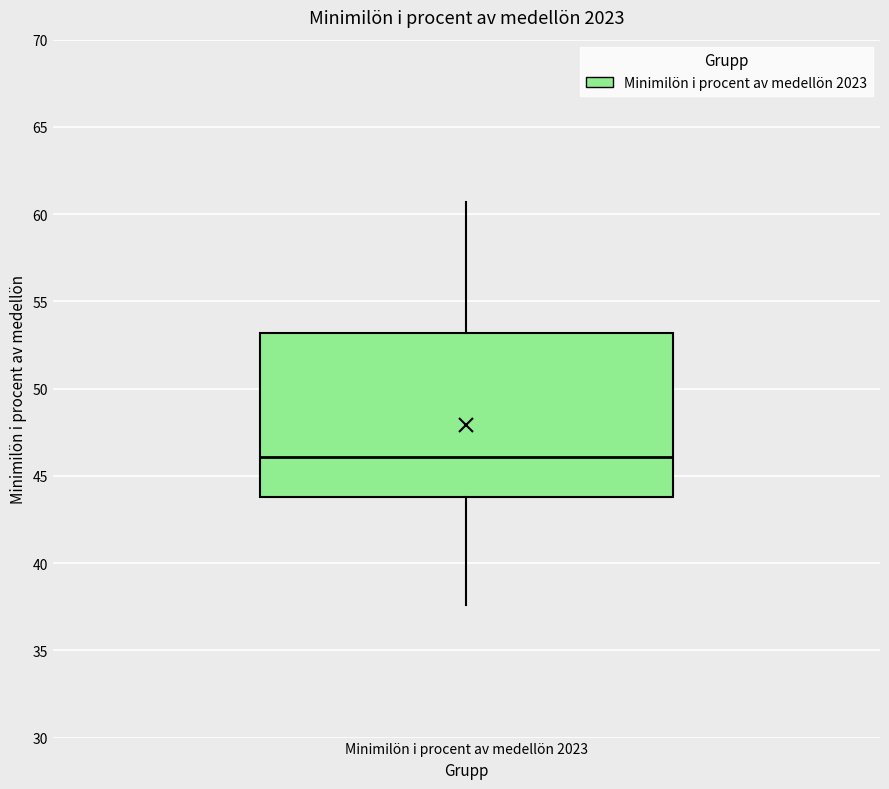

Transcribe this box plot: give where the median line is, the range the box spans, and where the two whiskers end, as read against the y-axis. The values are not printed on the chart, so give them approximately, as read against the axis.

median 46.0, box 44.0 to 53.0, whiskers 37.5 to 60.5